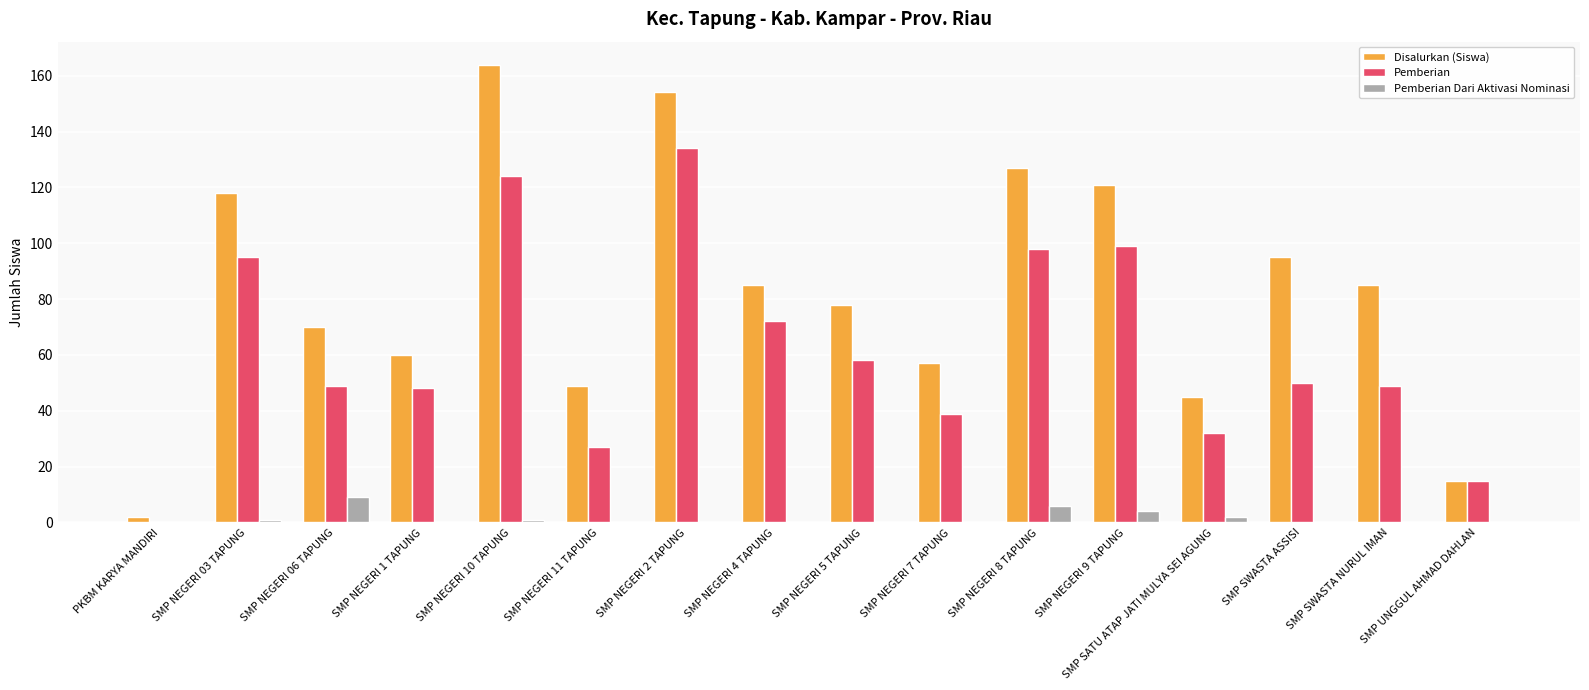

What are all the series names shown in the legend?

Disalurkan (Siswa), Pemberian, Pemberian Dari Aktivasi Nominasi